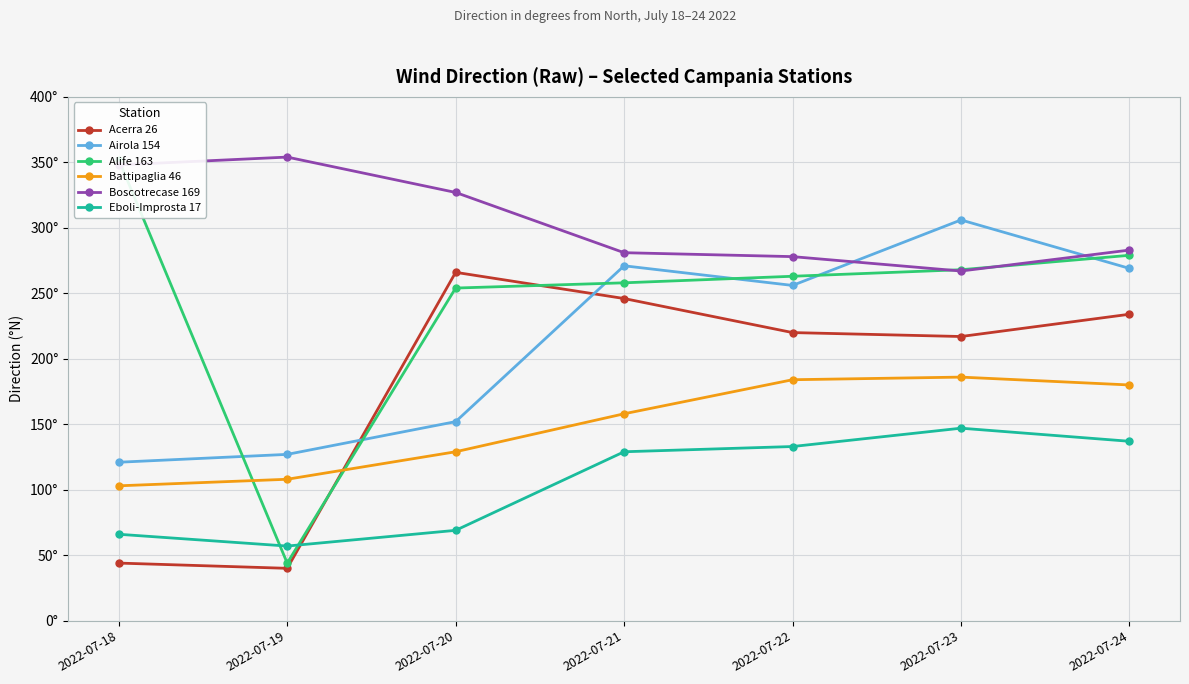

At which category does the chart reach its minimum across all series?

2022-07-19